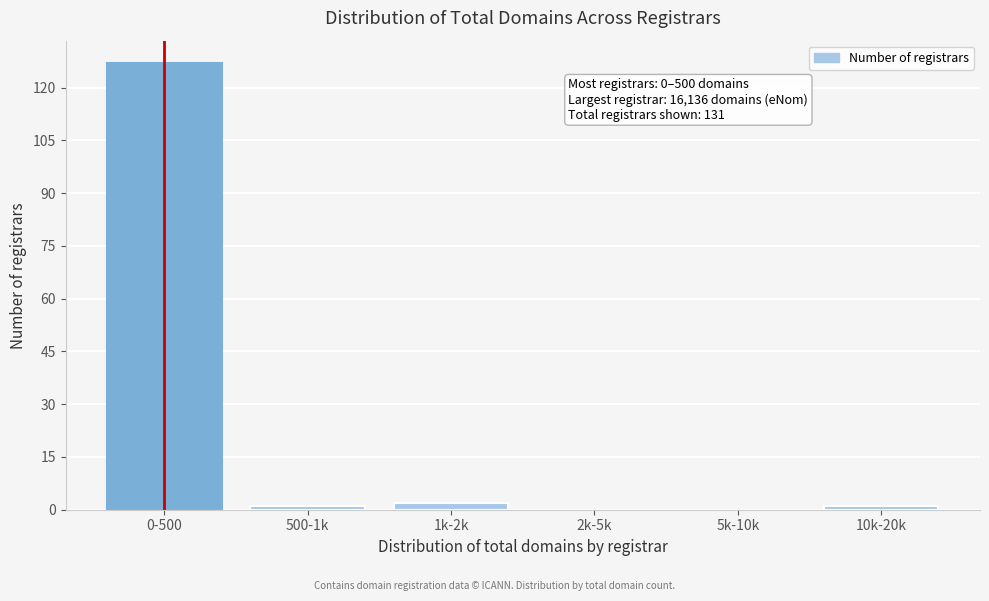

Reading left to right, transcribe all the data shown in this chart.

0-500=127	500-1k=1	1k-2k=2	2k-5k=0	5k-10k=0	10k-20k=1